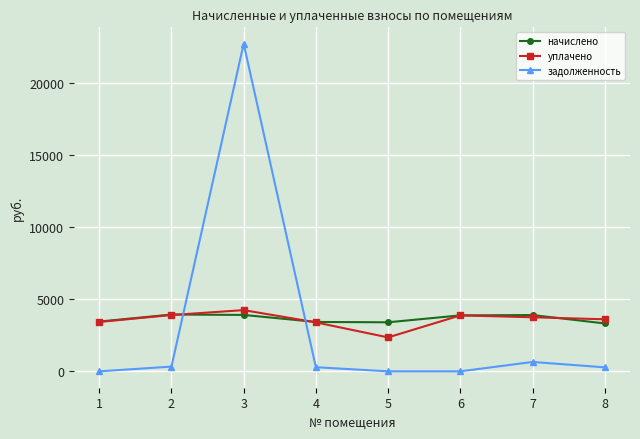

What is the value of the начислено point at the 5th from the left?

3404.6